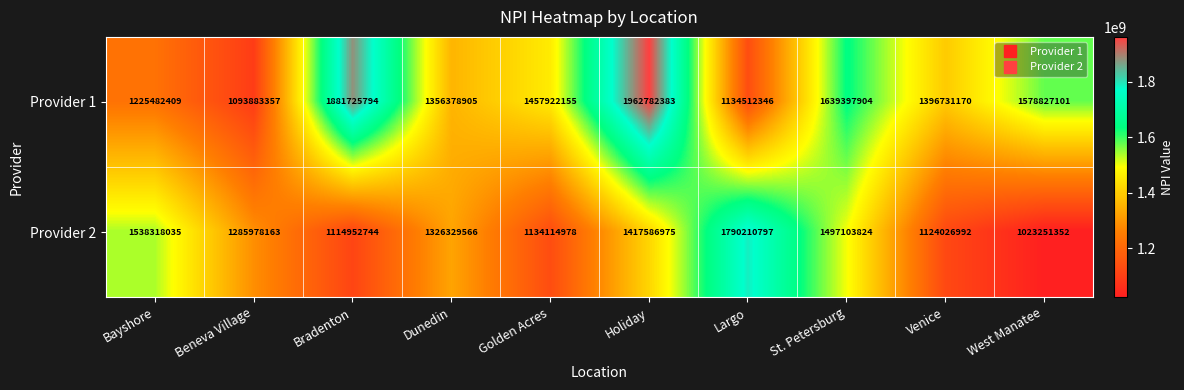

The Provider 2 series shows 1417586975 at Holiday. True or false?

True